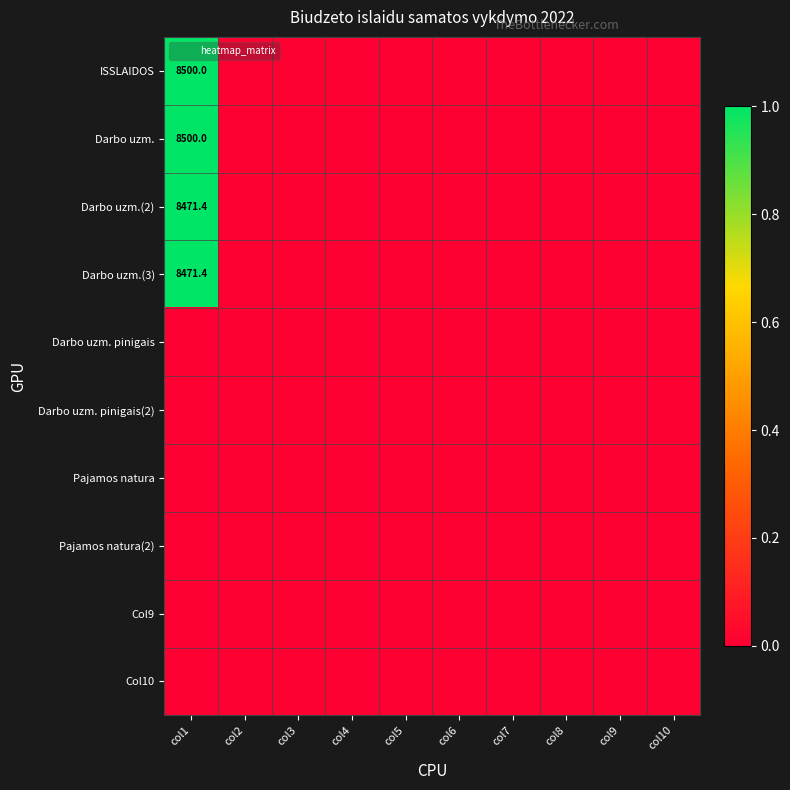

At which category is the sum across all series the highest?

col1